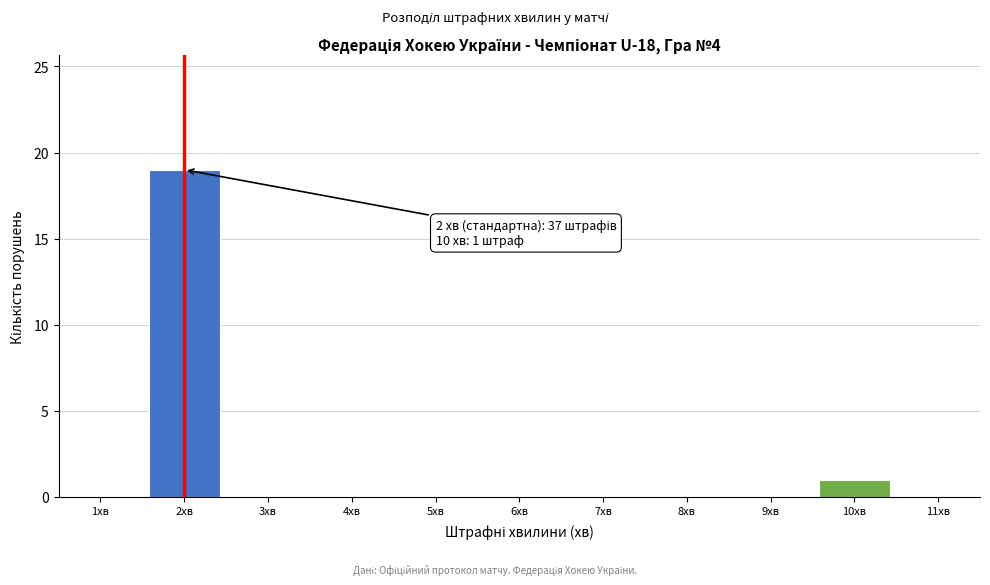

Which range on the x-axis has the tallest bar?

1.5 to 2.5